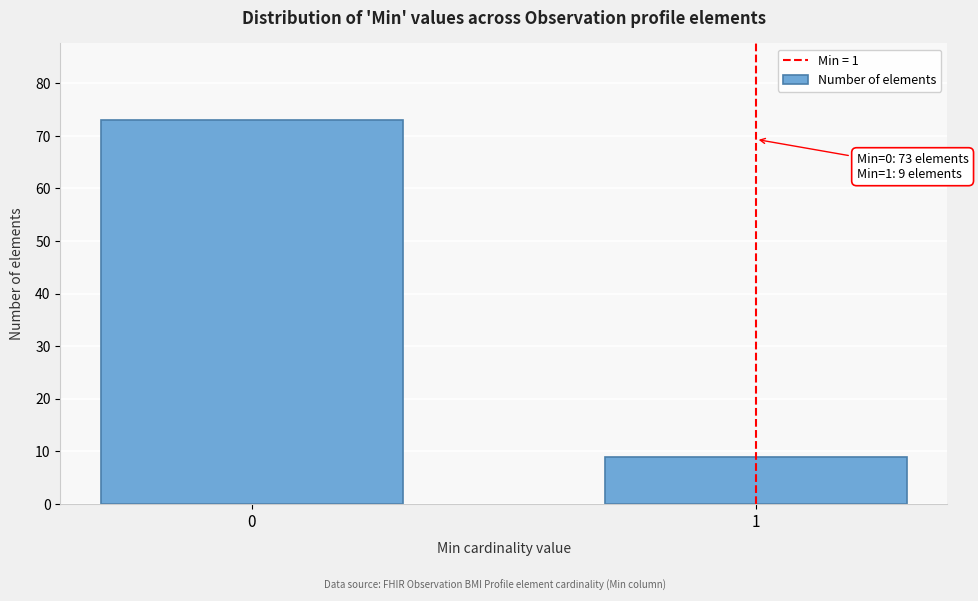

Reading left to right, list all the values displayed in this chart.

0=73	1=9